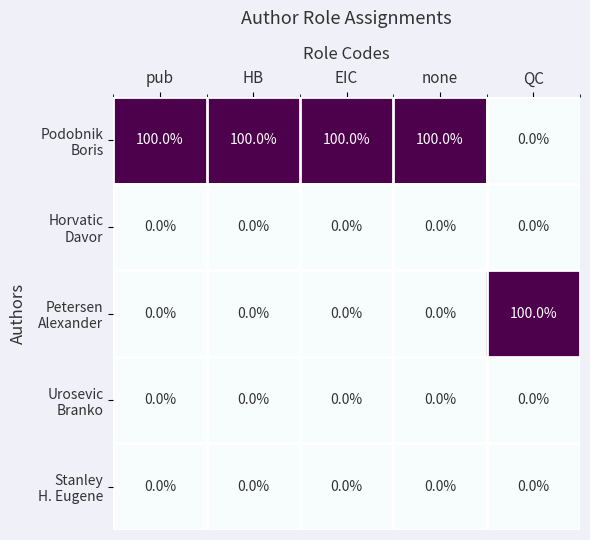

At how many categories does at least one series exceed 36?

5